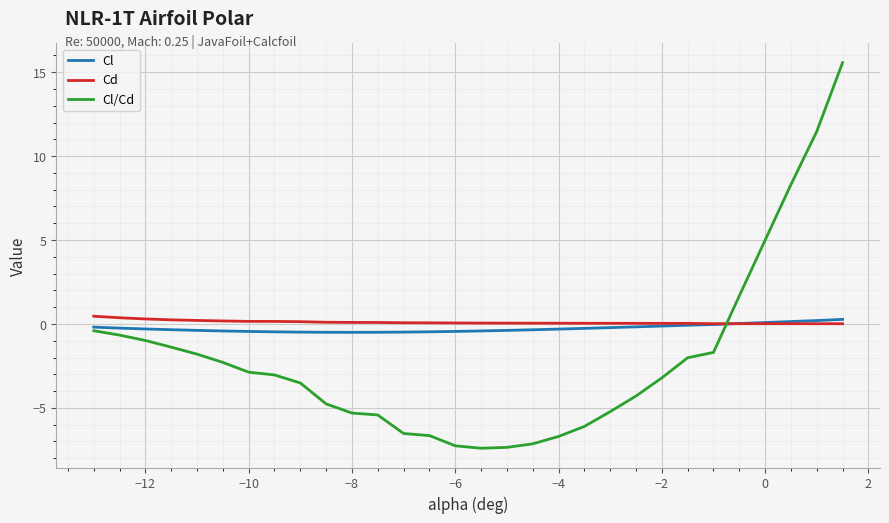

Which series has the widest spread of values?

Cl/Cd